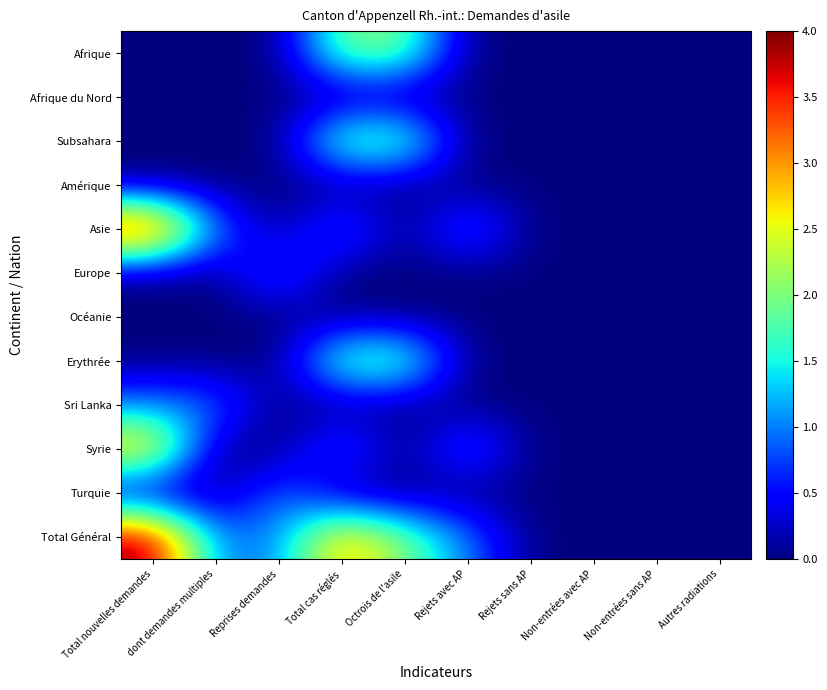

Reading left to right, transcribe all the data shown in this chart.

Afrique: Total nouvelles demandes=0	dont demandes multiples=0	Reprises demandes=0	Total cas réglés=2	Octrois de l'asile=2	Rejets avec AP=0	Rejets sans AP=0	Non-entrées avec AP=0	Non-entrées sans AP=0	Autres radiations=0
Afrique du Nord: Total nouvelles demandes=0	dont demandes multiples=0	Reprises demandes=0	Total cas réglés=0	Octrois de l'asile=0	Rejets avec AP=0	Rejets sans AP=0	Non-entrées avec AP=0	Non-entrées sans AP=0	Autres radiations=0
Subsahara: Total nouvelles demandes=0	dont demandes multiples=0	Reprises demandes=0	Total cas réglés=2	Octrois de l'asile=2	Rejets avec AP=0	Rejets sans AP=0	Non-entrées avec AP=0	Non-entrées sans AP=0	Autres radiations=0
Amérique: Total nouvelles demandes=0	dont demandes multiples=0	Reprises demandes=0	Total cas réglés=0	Octrois de l'asile=0	Rejets avec AP=0	Rejets sans AP=0	Non-entrées avec AP=0	Non-entrées sans AP=0	Autres radiations=0
Asie: Total nouvelles demandes=4	dont demandes multiples=1	Reprises demandes=0	Total cas réglés=1	Octrois de l'asile=0	Rejets avec AP=1	Rejets sans AP=0	Non-entrées avec AP=0	Non-entrées sans AP=0	Autres radiations=0
Europe: Total nouvelles demandes=0	dont demandes multiples=0	Reprises demandes=1	Total cas réglés=0	Octrois de l'asile=0	Rejets avec AP=0	Rejets sans AP=0	Non-entrées avec AP=0	Non-entrées sans AP=0	Autres radiations=0
Océanie: Total nouvelles demandes=0	dont demandes multiples=0	Reprises demandes=0	Total cas réglés=0	Octrois de l'asile=0	Rejets avec AP=0	Rejets sans AP=0	Non-entrées avec AP=0	Non-entrées sans AP=0	Autres radiations=0
Erythrée: Total nouvelles demandes=0	dont demandes multiples=0	Reprises demandes=0	Total cas réglés=2	Octrois de l'asile=2	Rejets avec AP=0	Rejets sans AP=0	Non-entrées avec AP=0	Non-entrées sans AP=0	Autres radiations=0
Sri Lanka: Total nouvelles demandes=1	dont demandes multiples=1	Reprises demandes=0	Total cas réglés=0	Octrois de l'asile=0	Rejets avec AP=0	Rejets sans AP=0	Non-entrées avec AP=0	Non-entrées sans AP=0	Autres radiations=0
Syrie: Total nouvelles demandes=3	dont demandes multiples=0	Reprises demandes=0	Total cas réglés=1	Octrois de l'asile=0	Rejets avec AP=1	Rejets sans AP=0	Non-entrées avec AP=0	Non-entrées sans AP=0	Autres radiations=0
Turquie: Total nouvelles demandes=0	dont demandes multiples=0	Reprises demandes=1	Total cas réglés=0	Octrois de l'asile=0	Rejets avec AP=0	Rejets sans AP=0	Non-entrées avec AP=0	Non-entrées sans AP=0	Autres radiations=0
Total Général: Total nouvelles demandes=4	dont demandes multiples=1	Reprises demandes=1	Total cas réglés=3	Octrois de l'asile=2	Rejets avec AP=1	Rejets sans AP=0	Non-entrées avec AP=0	Non-entrées sans AP=0	Autres radiations=0